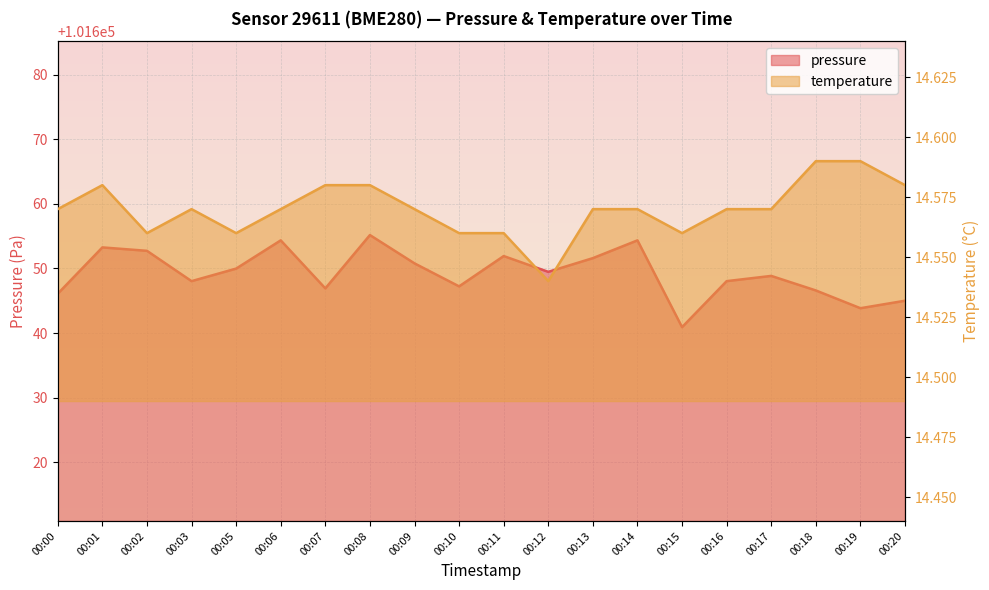

What is the value of the temperature point at the 6th from the left?

14.6